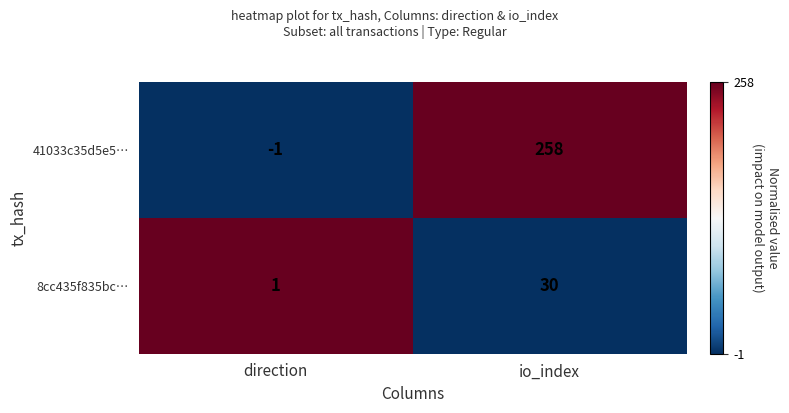

Which series has the widest spread of values?

41033c35d5e5…